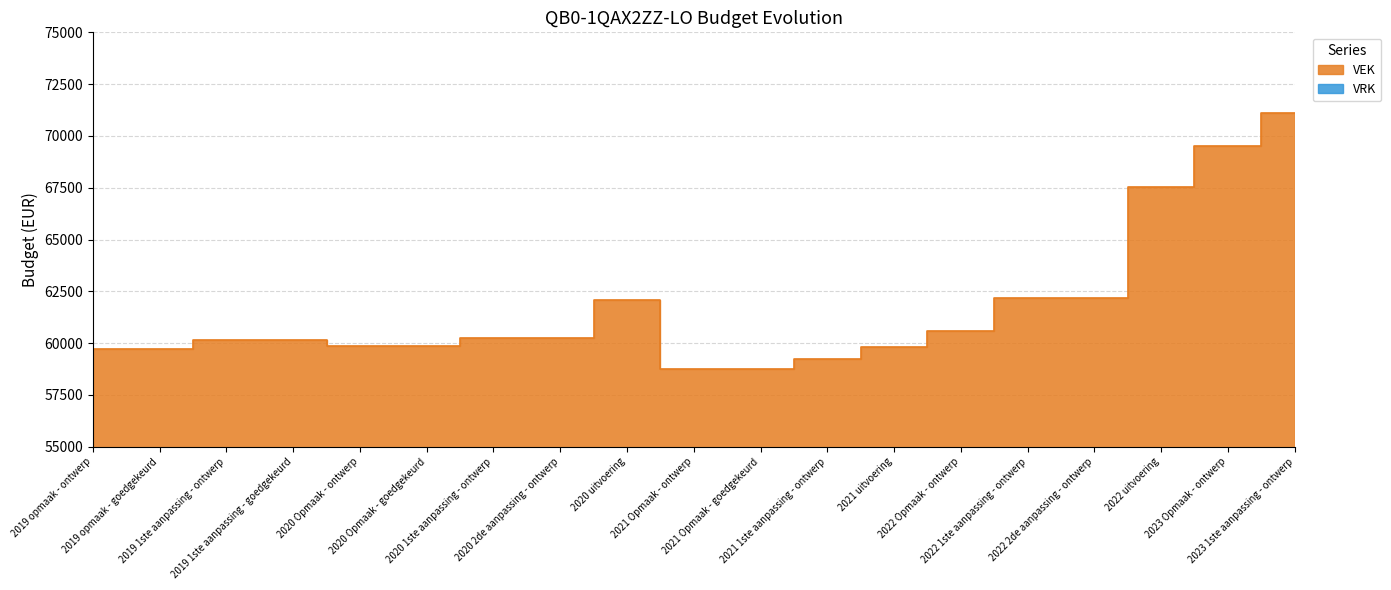

What is the approximate value at 2021 Opmaak - ontwerp?

58763